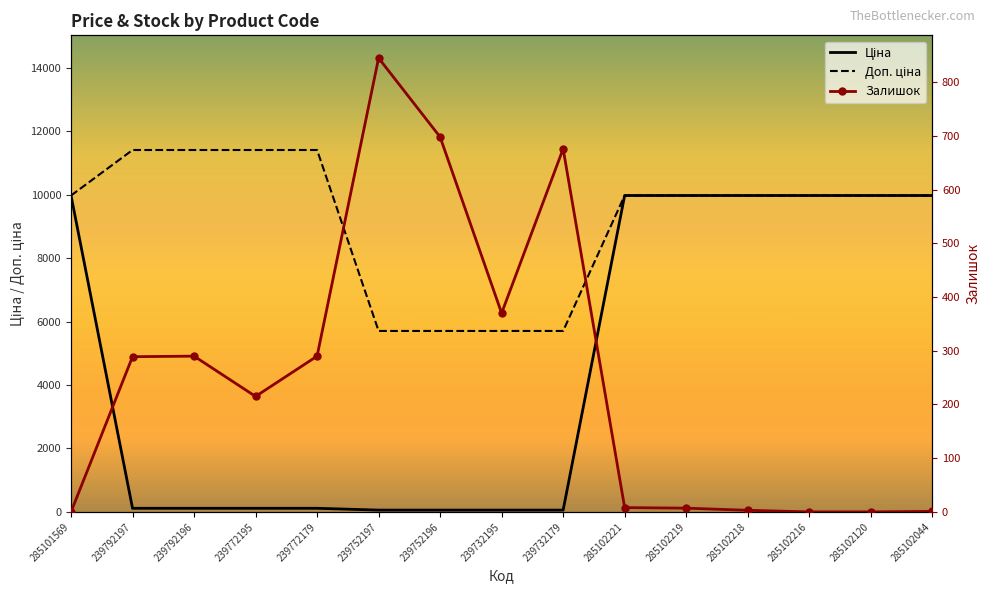

At which category is the sum across all series the highest?

285102221